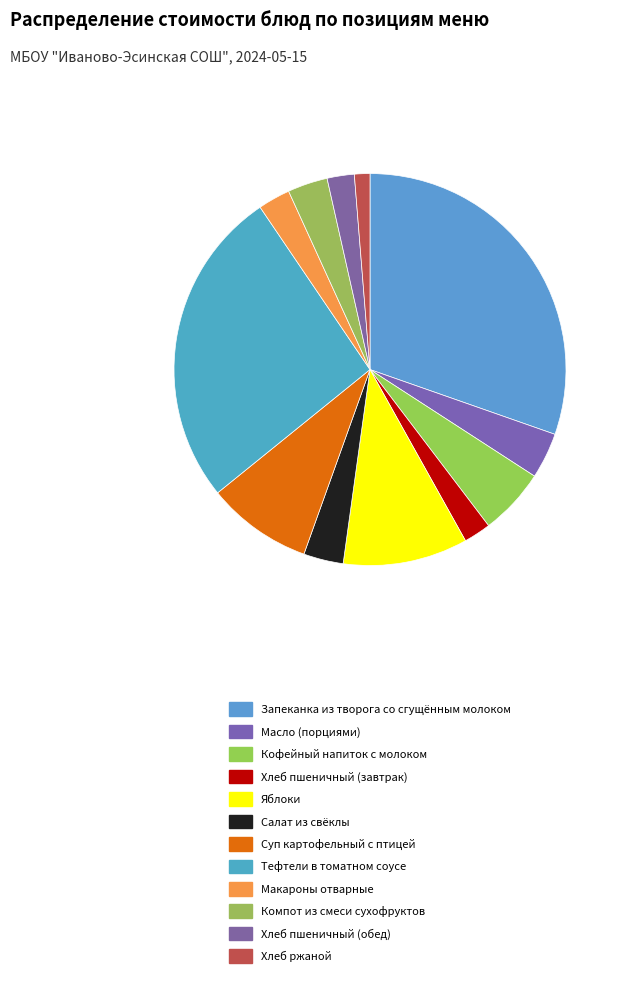

What percentage is the Компот из смеси сухофруктов slice, to the nearest percent?

3%